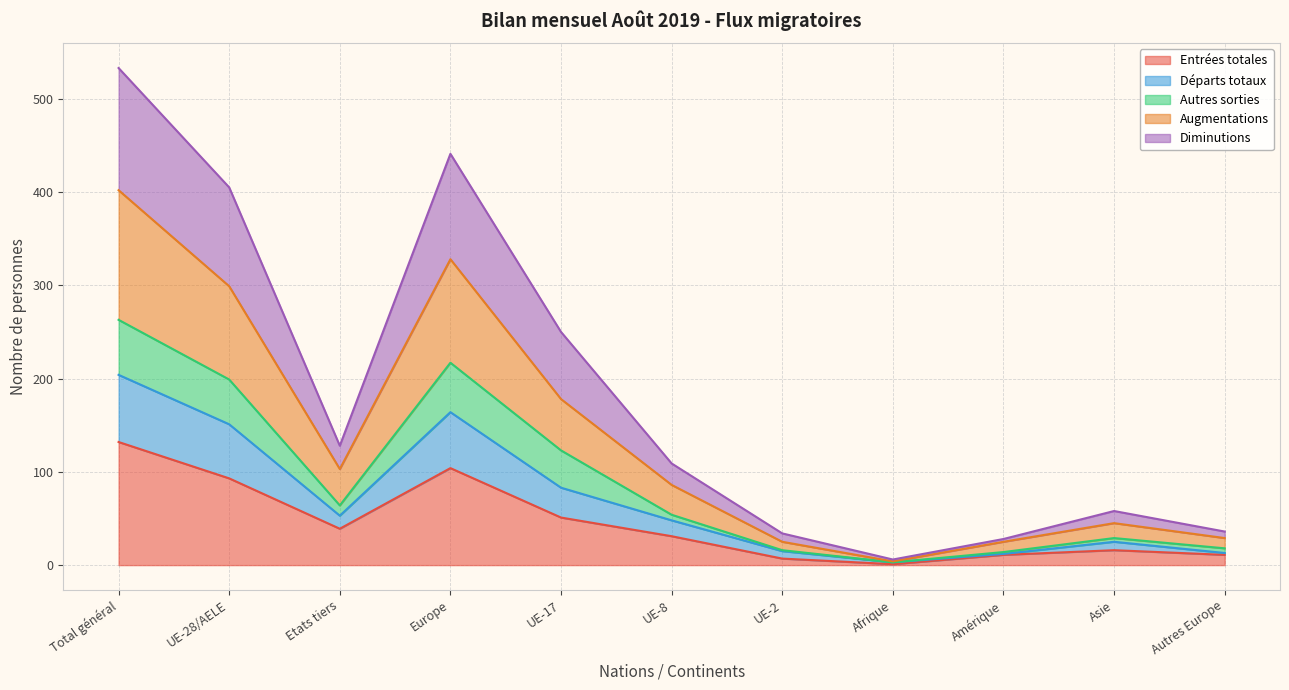

At which label does Augmentations reach its peak?

Total général